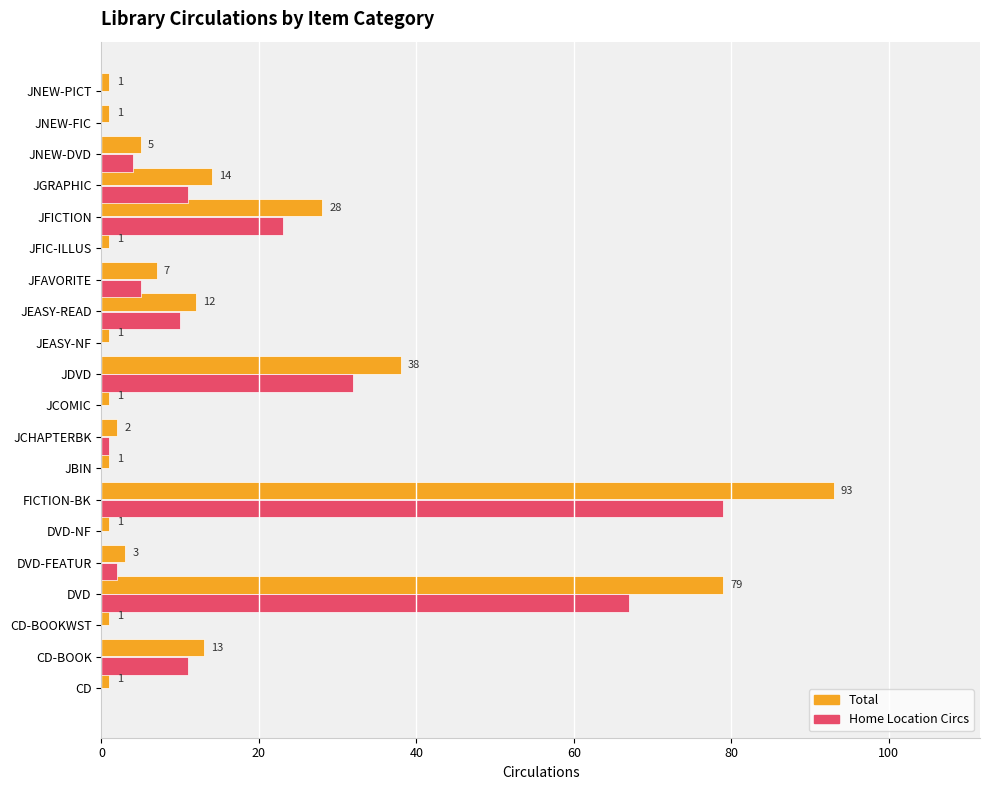

Where is Home Location Circs nearest to the value 39?

JDVD